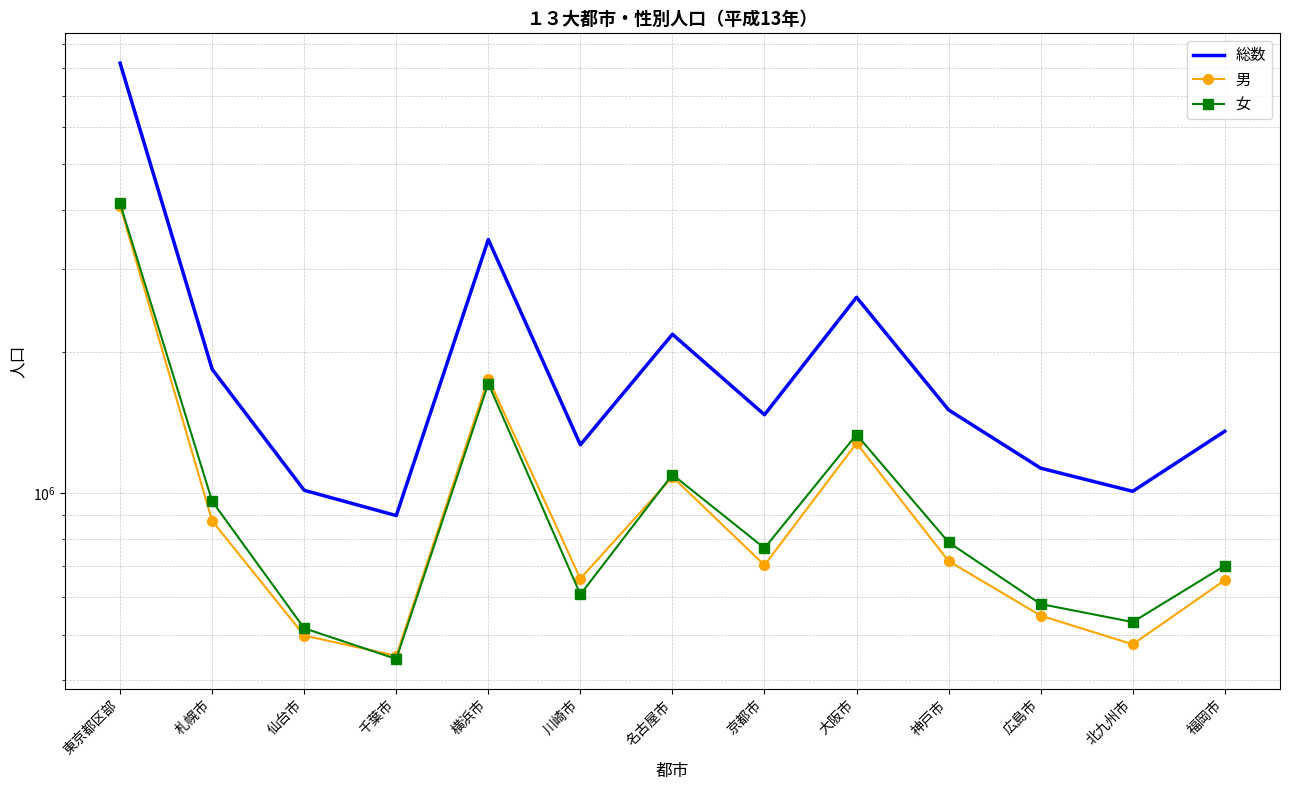

What is the difference between the second highest and minimum values in the 総数 series?

2566000